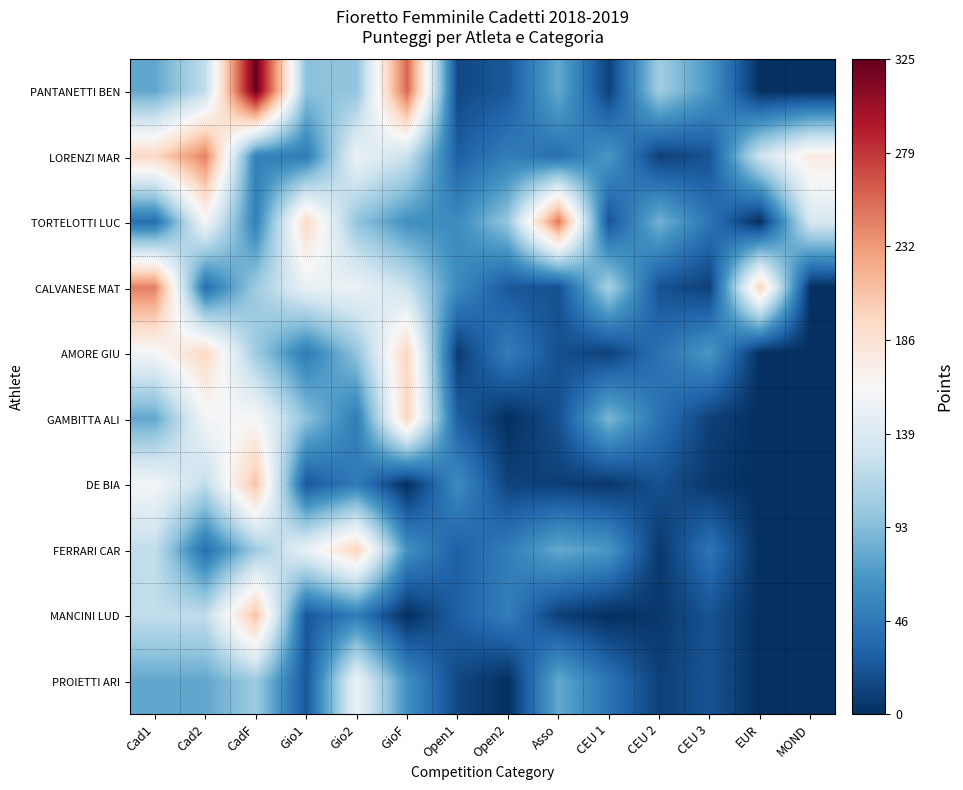

Reading left to right, what are all the values shown in this chart?

PANTANETTI BEN: Cad1=78.2	Cad2=122.3	CadF=324.0	Gio1=96.0	Gio2=97.9	GioF=256.8	Open1=15.0	Open2=25.0	Asso=79.9	CEU 1=10.9	CEU 2=105.6	CEU 3=68.0	EUR=0.0	MOND=0.0
LORENZI MAR: Cad1=195.6	Cad2=244.5	CadF=51.9	Gio1=48.0	Gio2=153.0	GioF=126.4	Open1=29.9	Open2=50.0	Asso=40.0	CEU 1=68.0	CEU 2=10.6	CEU 3=21.8	EUR=129.7	MOND=177.1
TORTELOTTI LUC: Cad1=39.1	Cad2=158.9	CadF=51.9	Gio1=195.0	Gio2=97.9	GioF=63.2	Open1=59.7	Open2=100.0	Asso=249.8	CEU 1=21.8	CEU 2=85.8	CEU 3=43.5	EUR=0.0	MOND=136.3
CALVANESE MAT: Cad1=244.5	Cad2=39.1	CadF=103.7	Gio1=150.0	Gio2=153.0	GioF=126.4	Open1=59.7	Open2=25.0	Asso=20.0	CEU 1=108.8	CEU 2=21.1	CEU 3=10.9	EUR=199.5	MOND=0.0
AMORE GIU: Cad1=158.9	Cad2=195.6	CadF=103.7	Gio1=48.0	Gio2=97.9	GioF=197.5	Open1=7.6	Open2=50.0	Asso=20.0	CEU 1=10.9	CEU 2=42.2	CEU 3=68.0	EUR=0.0	MOND=0.0
GAMBITTA ALI: Cad1=78.2	Cad2=158.9	CadF=162.0	Gio1=96.0	Gio2=49.0	GioF=197.5	Open1=29.8	Open2=0.0	Asso=20.0	CEU 1=88.4	CEU 2=42.2	CEU 3=10.9	EUR=0.0	MOND=0.0
DE BIA: Cad1=158.9	Cad2=122.3	CadF=210.6	Gio1=24.0	Gio2=49.0	GioF=0.0	Open1=59.7	Open2=12.5	Asso=10.0	CEU 1=5.5	CEU 2=21.1	CEU 3=5.5	EUR=0.0	MOND=0.0
FERRARI CAR: Cad1=122.3	Cad2=39.1	CadF=103.7	Gio1=150.0	Gio2=198.9	GioF=63.2	Open1=29.9	Open2=50.0	Asso=79.9	CEU 1=68.0	CEU 2=5.3	CEU 3=43.5	EUR=0.0	MOND=0.0
MANCINI LUD: Cad1=122.3	Cad2=122.3	CadF=210.6	Gio1=24.0	Gio2=49.0	GioF=0.0	Open1=29.9	Open2=50.0	Asso=10.0	CEU 1=0.0	CEU 2=5.3	CEU 3=21.8	EUR=0.0	MOND=0.0
PROIETTI ARI: Cad1=78.2	Cad2=78.2	CadF=103.7	Gio1=24.0	Gio2=153.0	GioF=63.2	Open1=15.0	Open2=0.0	Asso=79.9	CEU 1=43.5	CEU 2=10.6	CEU 3=21.8	EUR=0.0	MOND=0.0